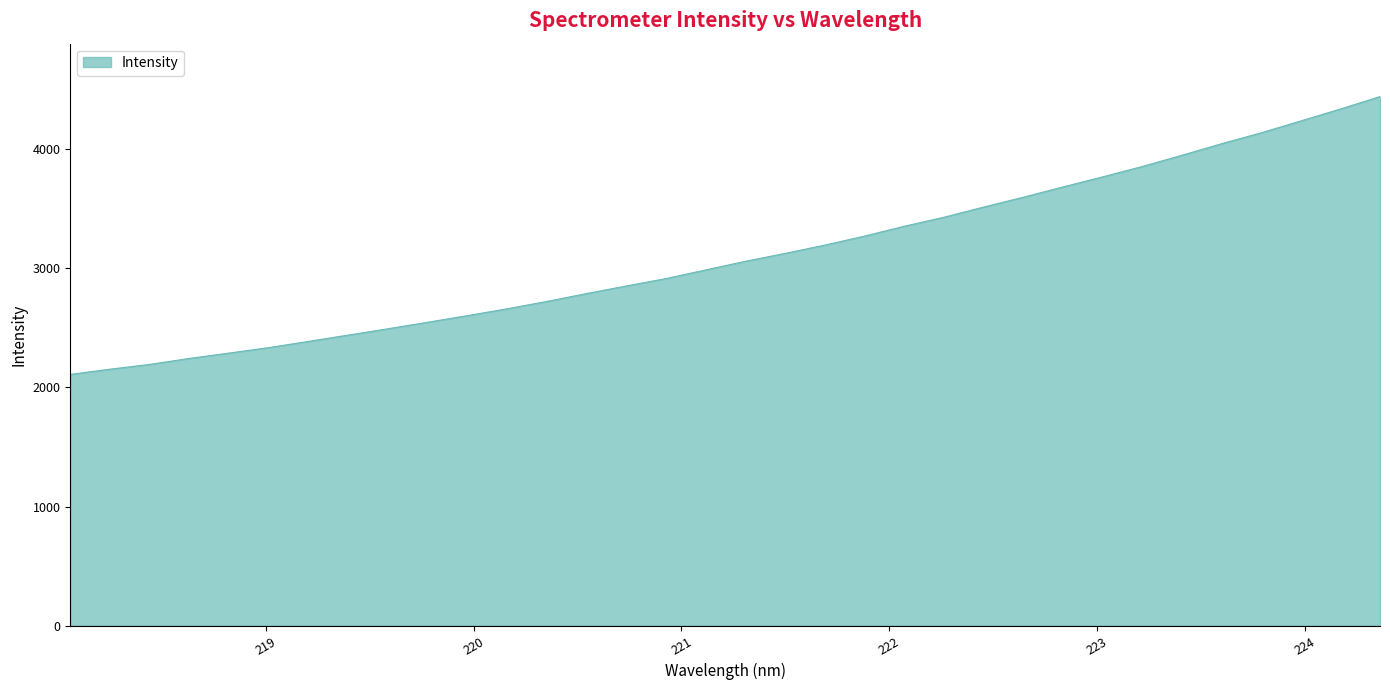

What is the minimum value shown in the chart?

2108.4